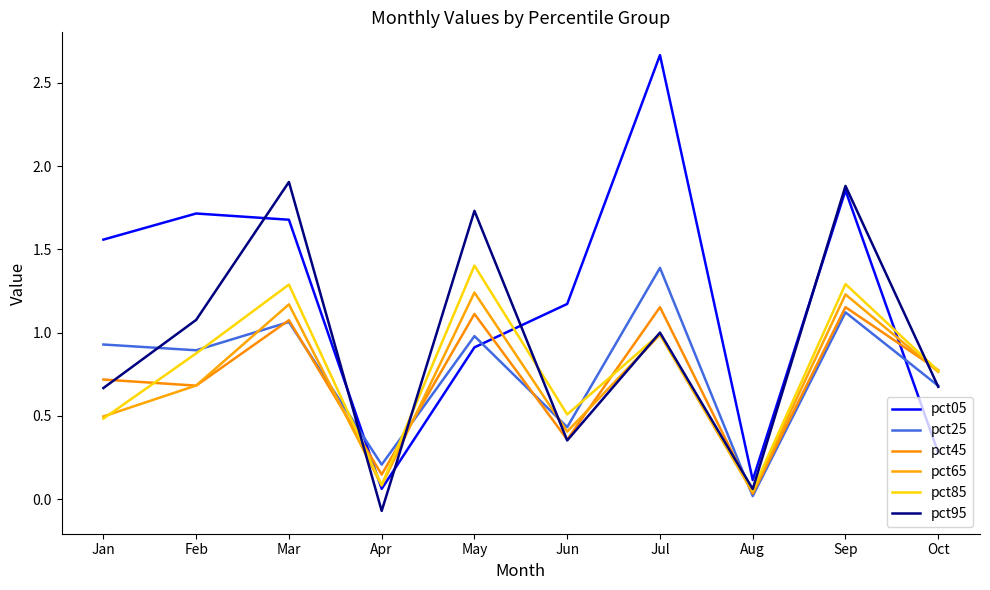

At which category does pct85 reach its first local valley?

Apr